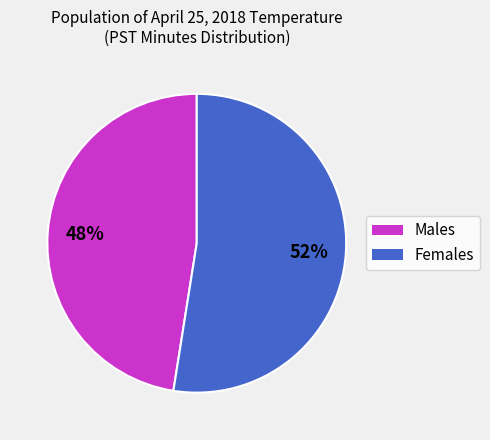

To the nearest percent, what is the average slice percentage?

50%